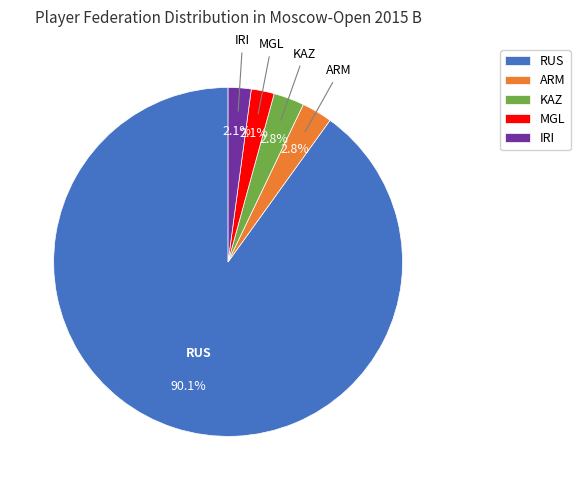

True or false: KAZ accounts for 3% of the total.

True